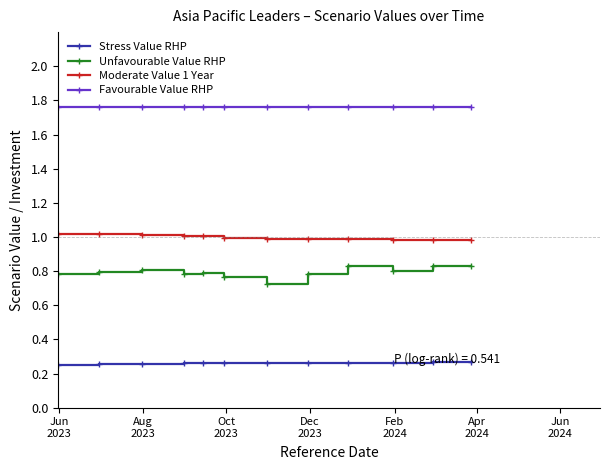

True or false: Favourable Value RHP and Moderate Value 1 Year cross at least once.

False